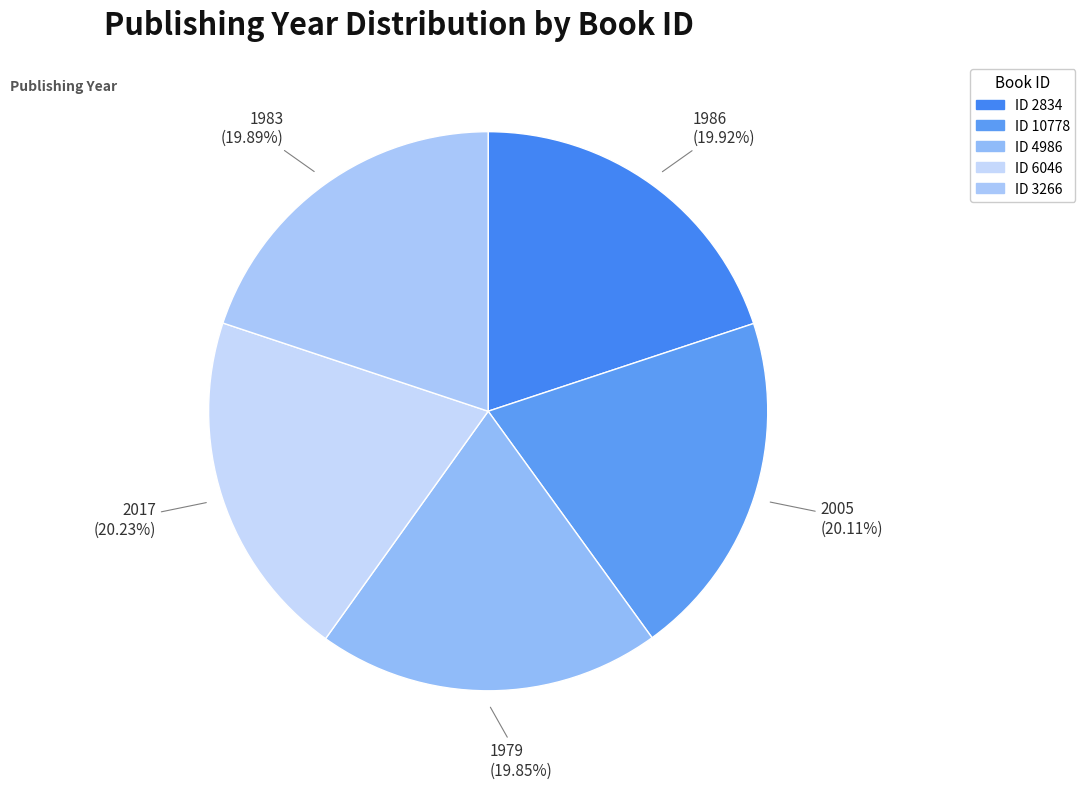

How many slices are in this pie chart?

5